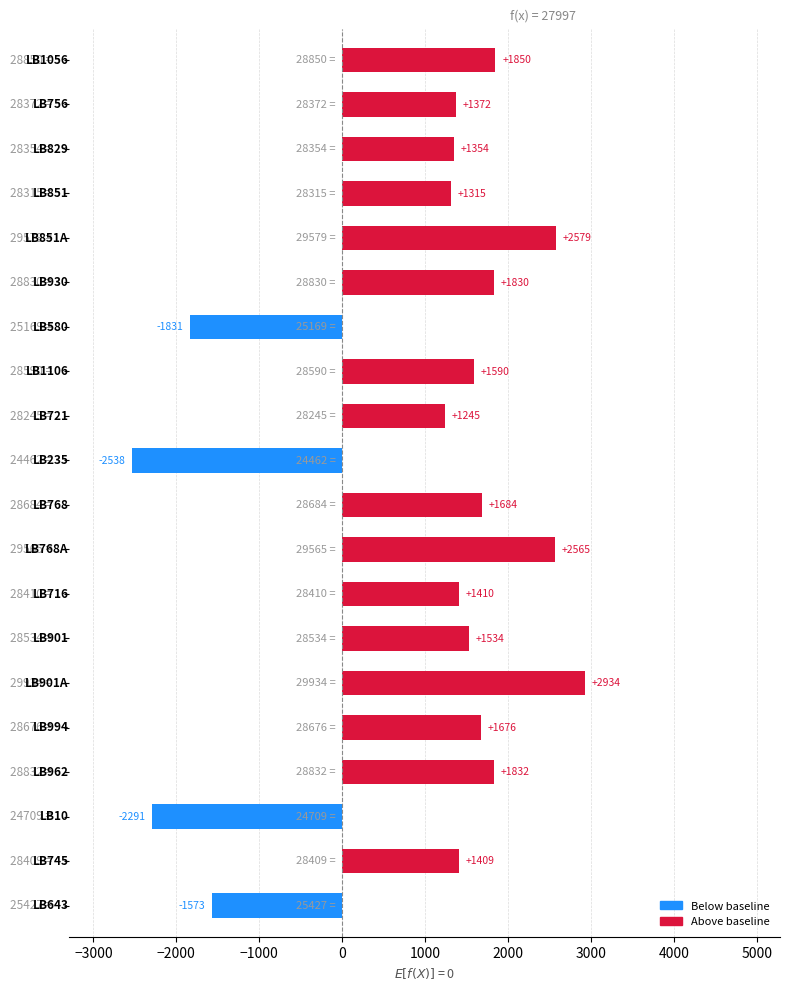

What is the minimum value shown in the chart?

-2538